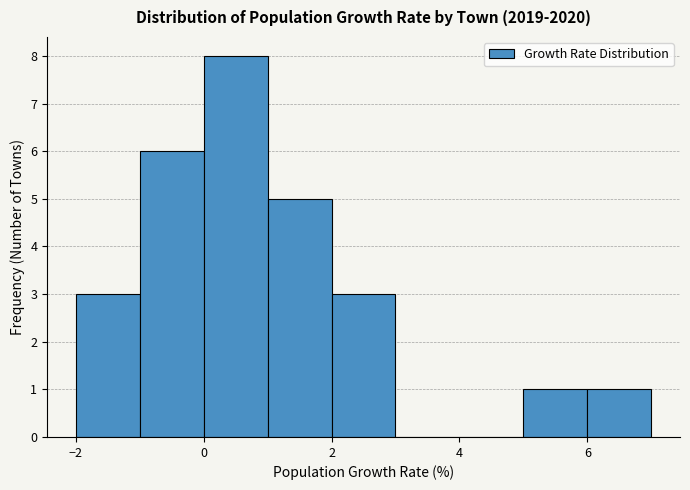

Reading left to right, transcribe this chart: for each bar, give the range it covers on the x-axis and its height. The values are not printed on the chart, so give them approximately, as read against the axis.

-2 to -1: 3
-1 to 0: 6
0 to 1: 8
1 to 2: 5
2 to 3: 3
3 to 4: 0
4 to 5: 0
5 to 6: 1
6 to 7: 1